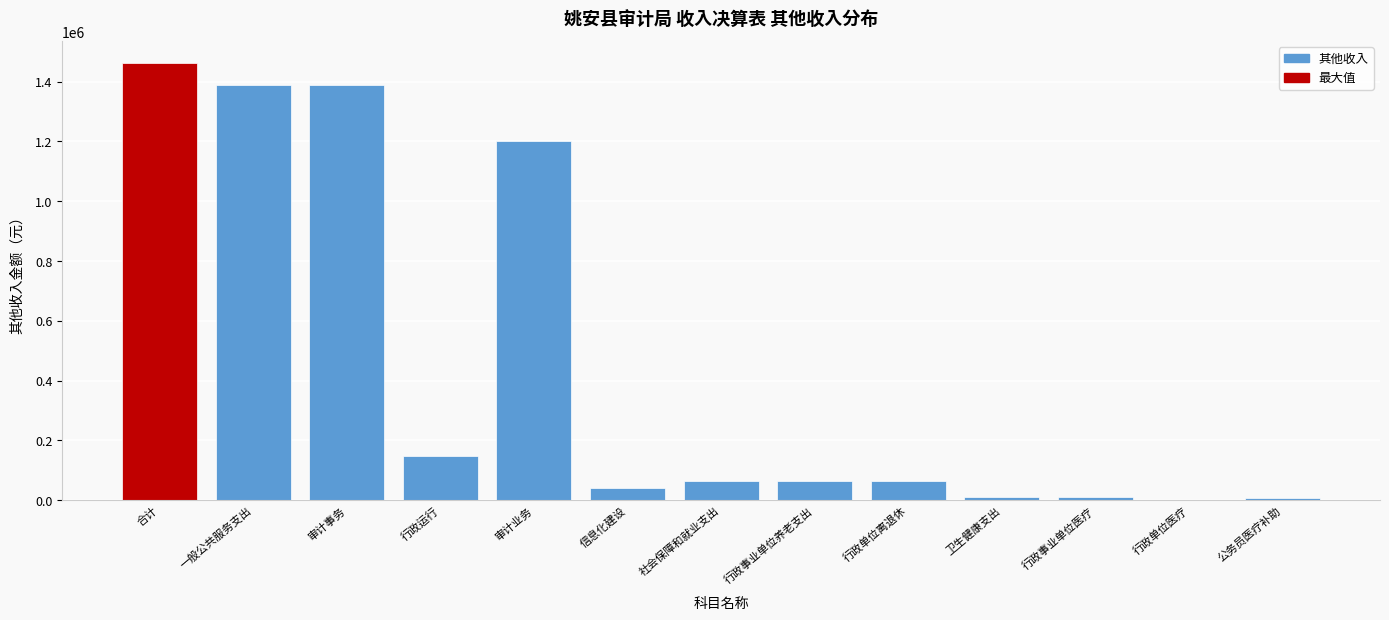

What is the sum of the values at 审计事务 and 合计?

2850898.6